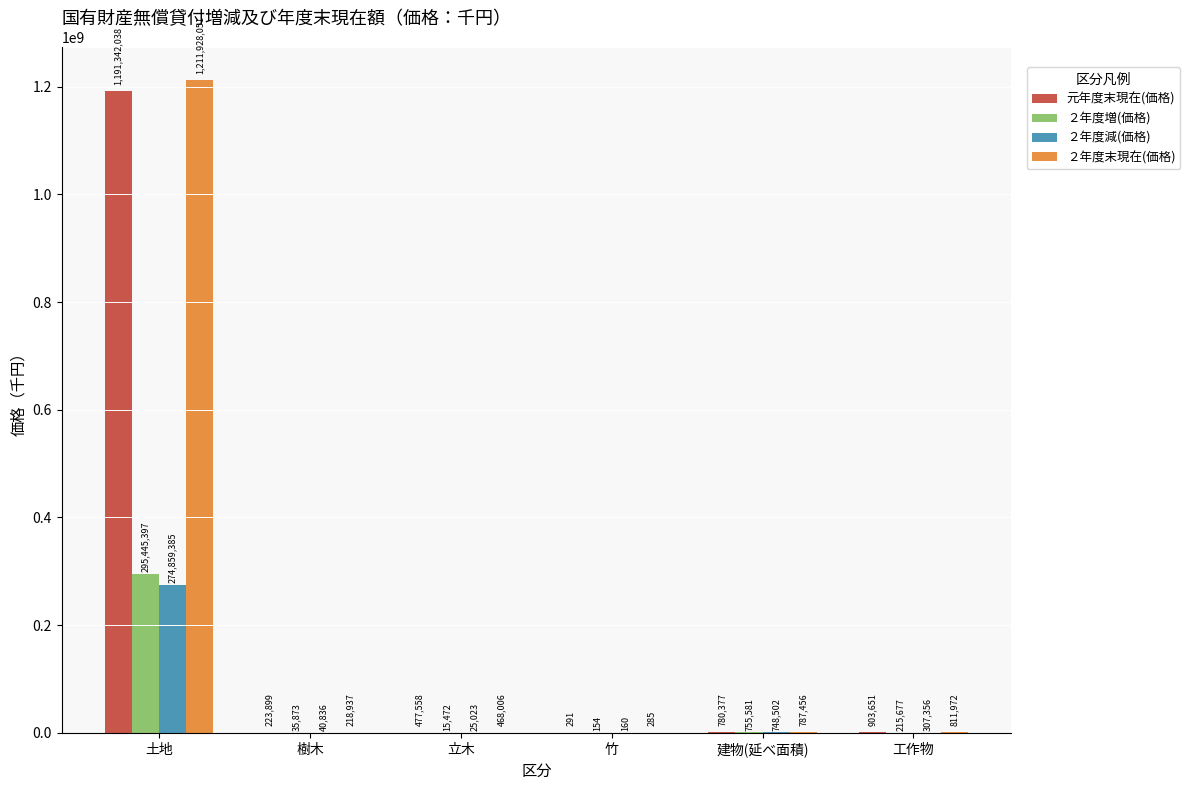

Reading left to right, transcribe all the data shown in this chart.

元年度末現在(価格): 土地=1191342038	樹木=223899	立木=477558	竹=291	建物(延べ面積)=780377	工作物=903651
２年度増(価格): 土地=295445397	樹木=35873	立木=15472	竹=154	建物(延べ面積)=755581	工作物=215677
２年度減(価格): 土地=274859385	樹木=40836	立木=25023	竹=160	建物(延べ面積)=748502	工作物=307356
２年度末現在(価格): 土地=1211928051	樹木=218937	立木=468006	竹=285	建物(延べ面積)=787456	工作物=811972